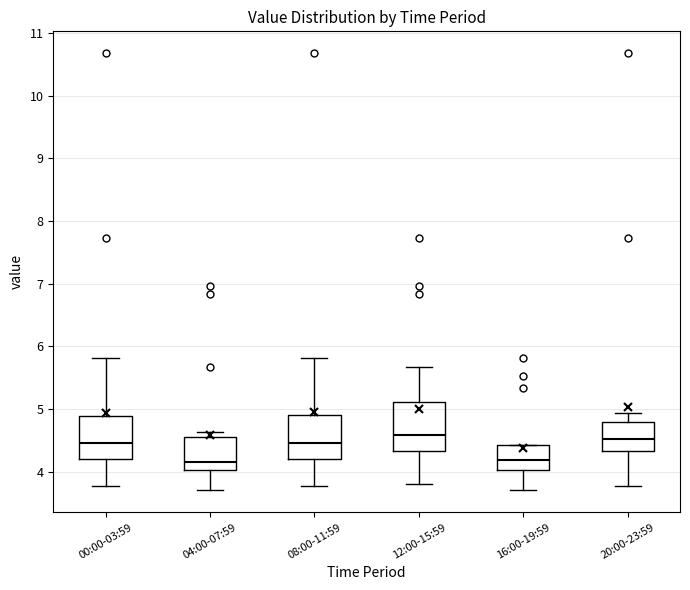

Reading left to right, transcribe this box plot: for each box, give where its median line is, the range the box spans, and where its two whiskers end, as read against the y-axis. The values are not printed on the chart, so give them approximately, as read against the axis.

00:00-03:59: median 4.5, box 4.2 to 4.9, whiskers 3.8 to 5.8
04:00-07:59: median 4.2, box 4.0 to 4.6, whiskers 3.7 to 4.6 (just above the box's upper edge)
08:00-11:59: median 4.5, box 4.2 to 4.9, whiskers 3.8 to 5.8
12:00-15:59: median 4.6, box 4.3 to 5.1, whiskers 3.8 to 5.7
16:00-19:59: median 4.2, box 4.0 to 4.4, whiskers 3.7 to 4.4
20:00-23:59: median 4.5, box 4.3 to 4.8, whiskers 3.8 to 4.9